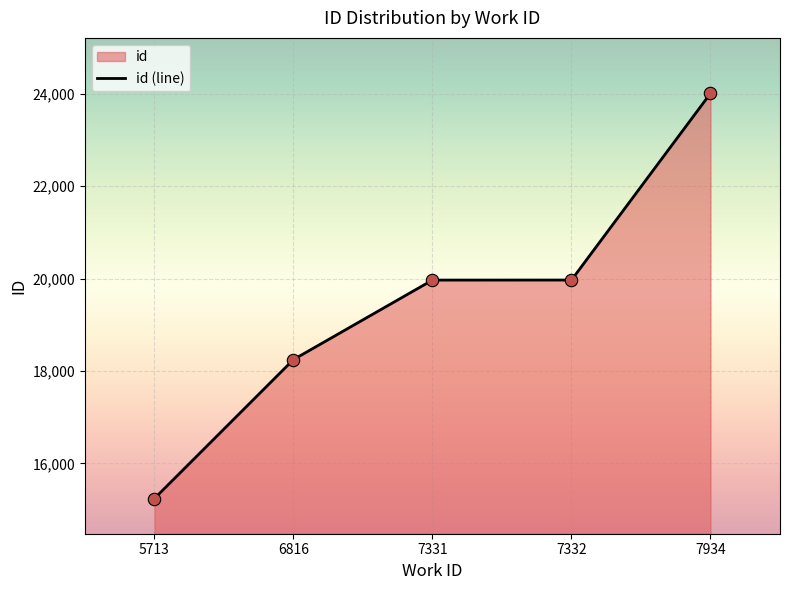

Which has a higher value, 6816 or 5713?

6816